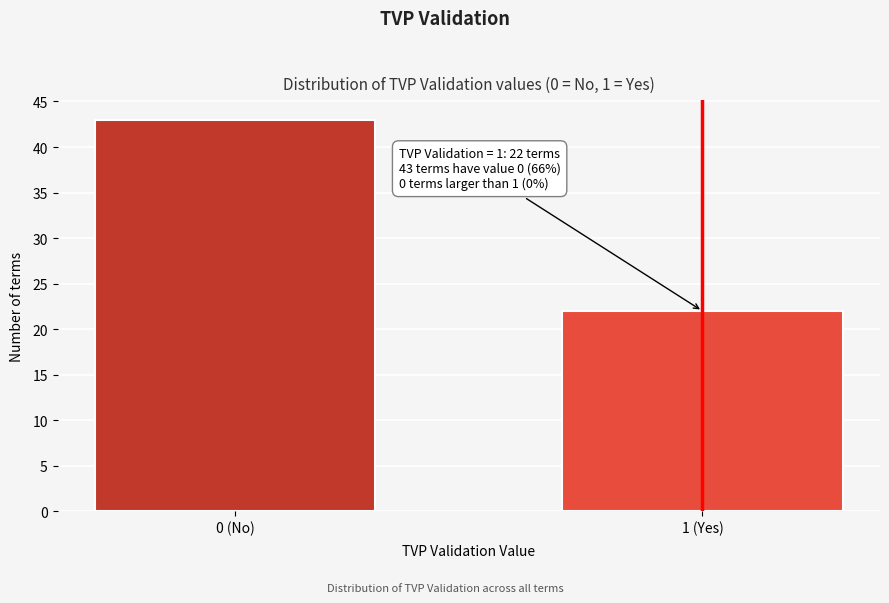

Reading left to right, list all the values displayed in this chart.

0 (No)=43	1 (Yes)=22